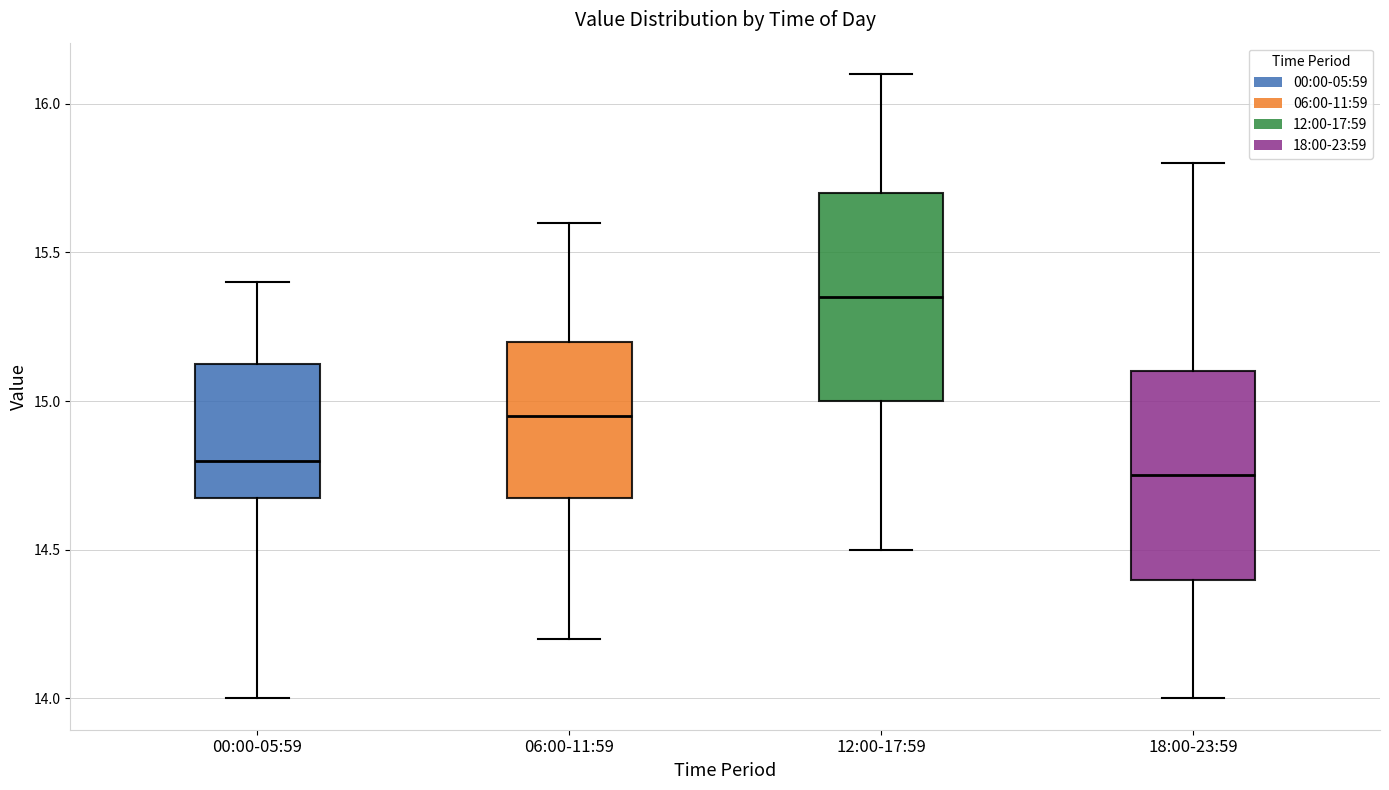

Which box has the highest median line?

12:00-17:59